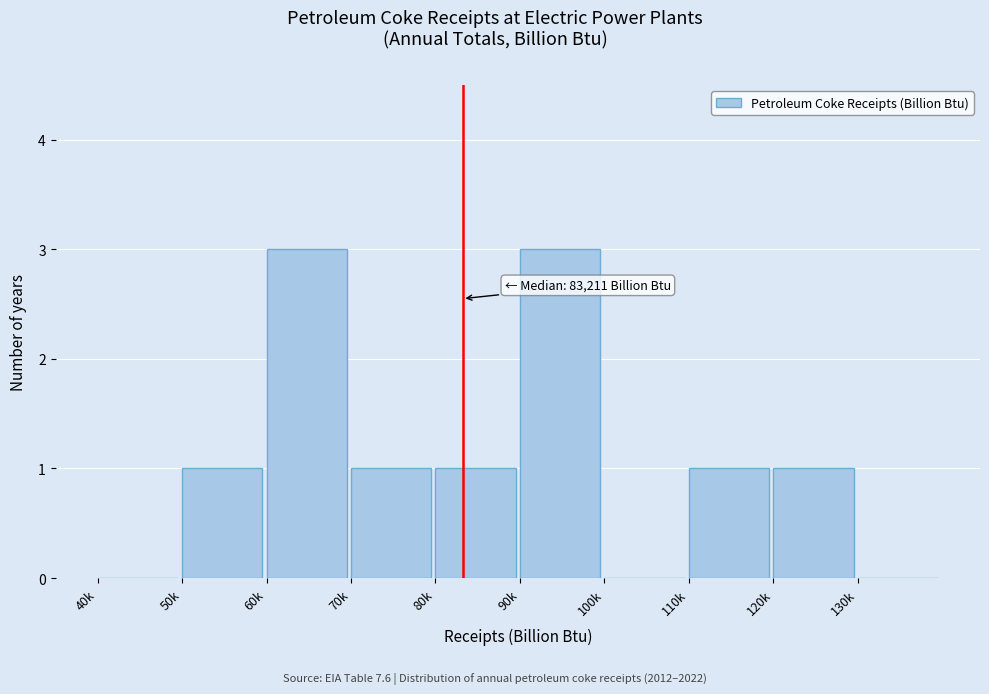

Reading left to right, extract all data points from this chart.

40k=0	50k=1	60k=3	70k=1	80k=1	90k=3	100k=0	110k=1	120k=1	130k=0